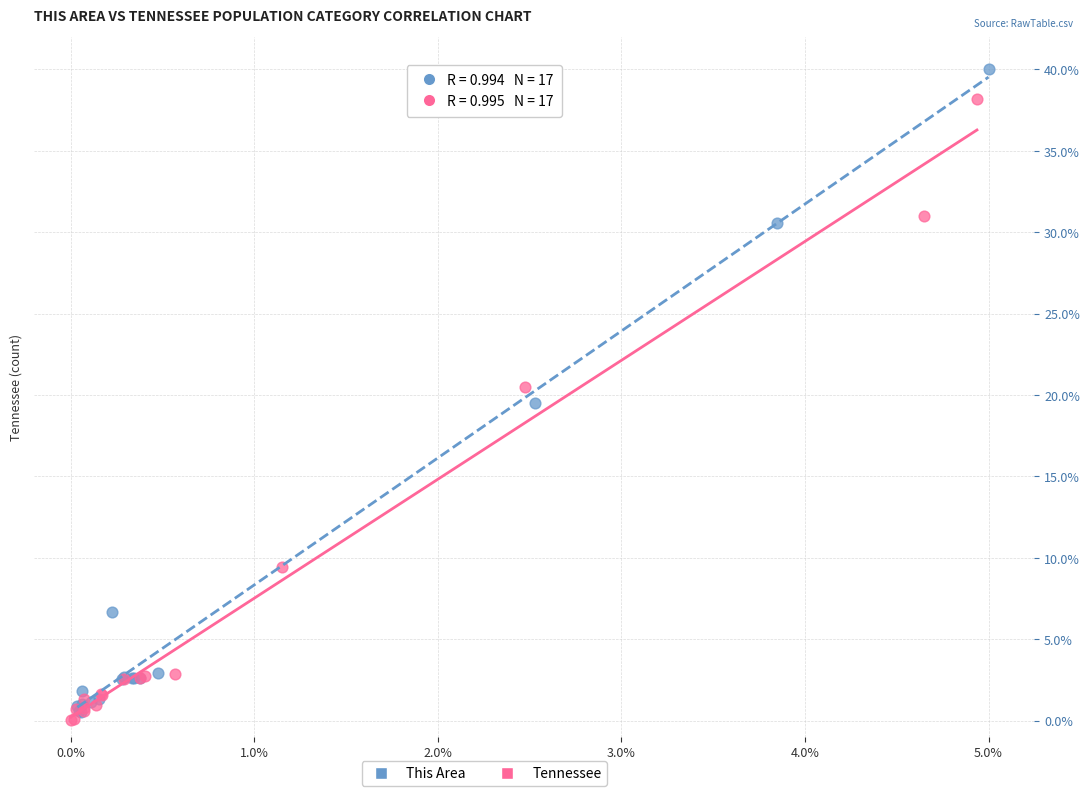

Which series has the largest Y range (max minus min)?

This Area